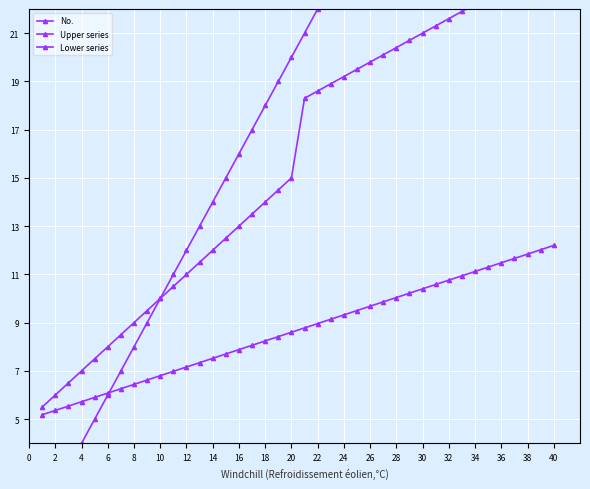

What are all the series names shown in the legend?

No., Upper series, Lower series